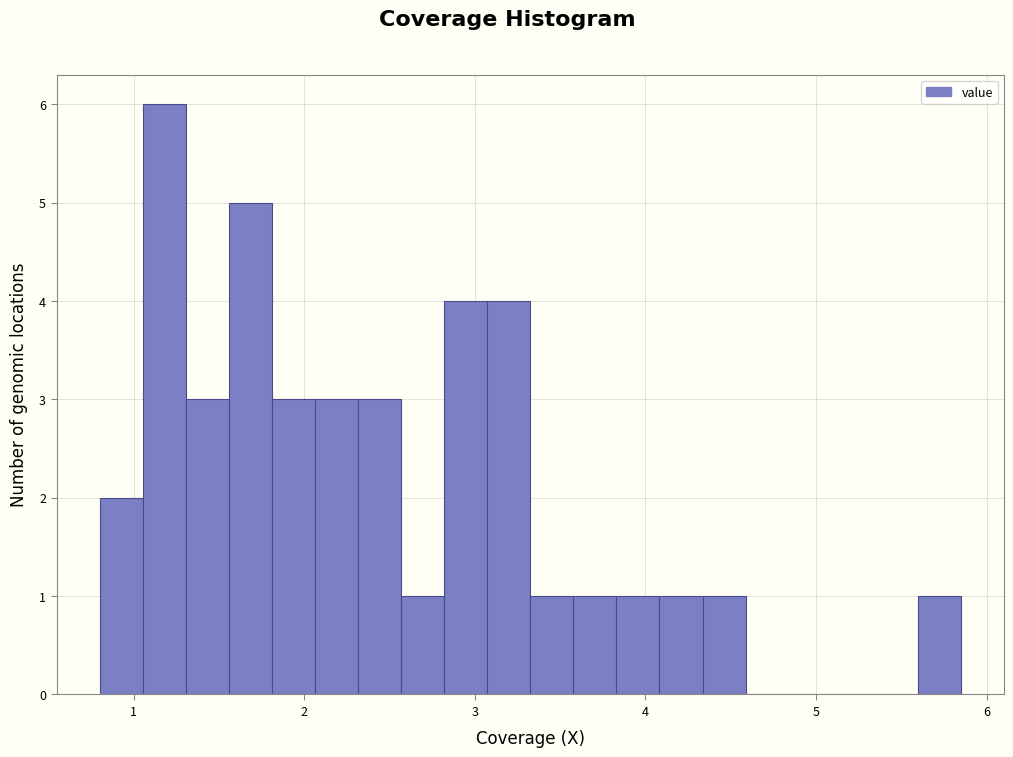

Read against the x-axis, roughly where is the centre of the tallest bar?

1.2